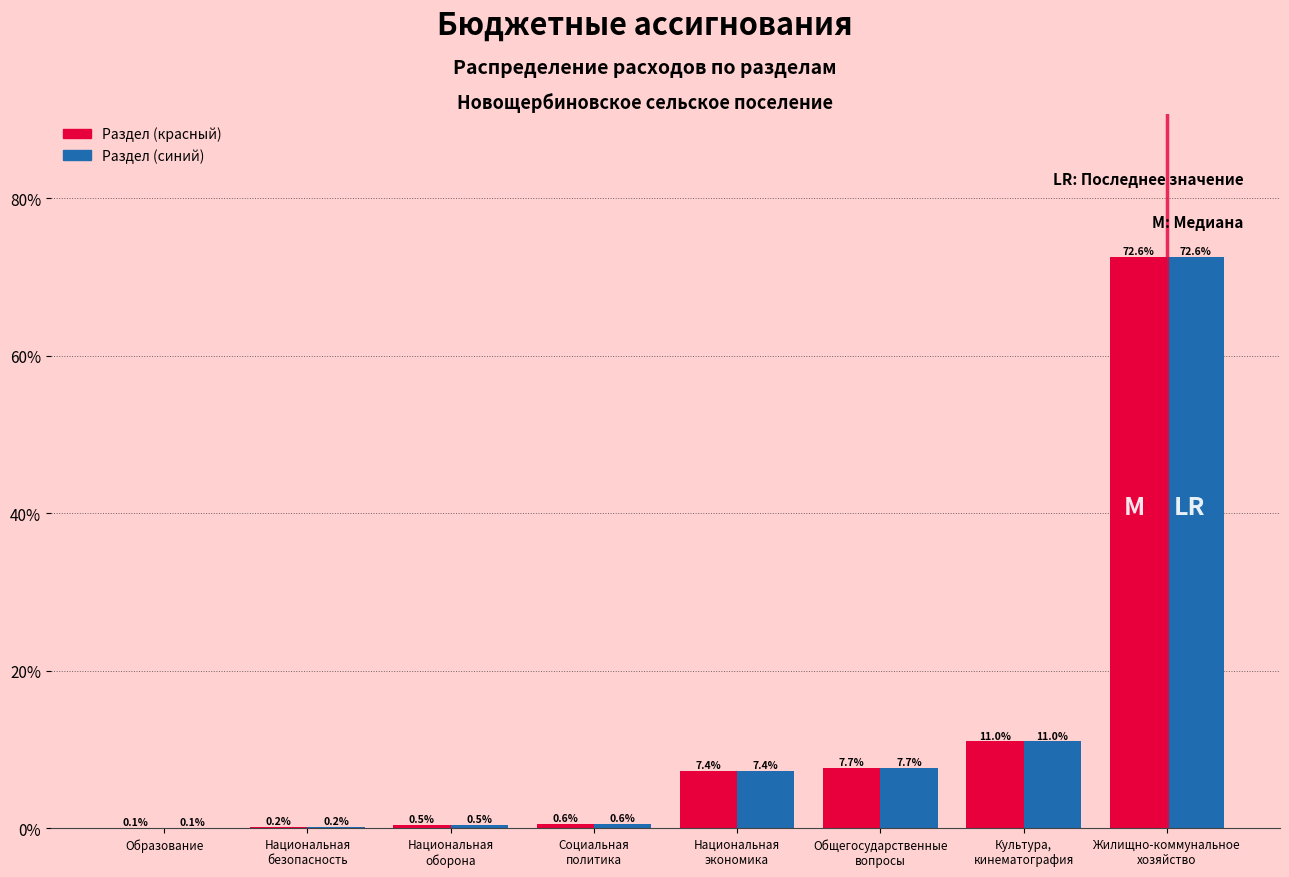

What is the greatest value displayed?

72.6